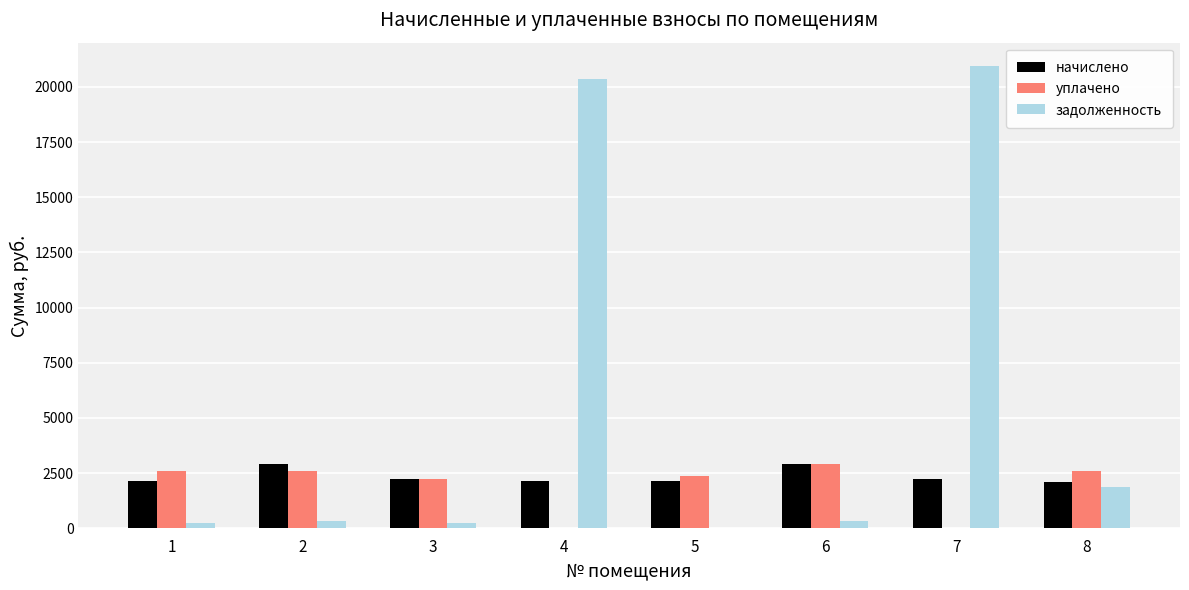

Which series changed the most between 7 and 8?

задолженность